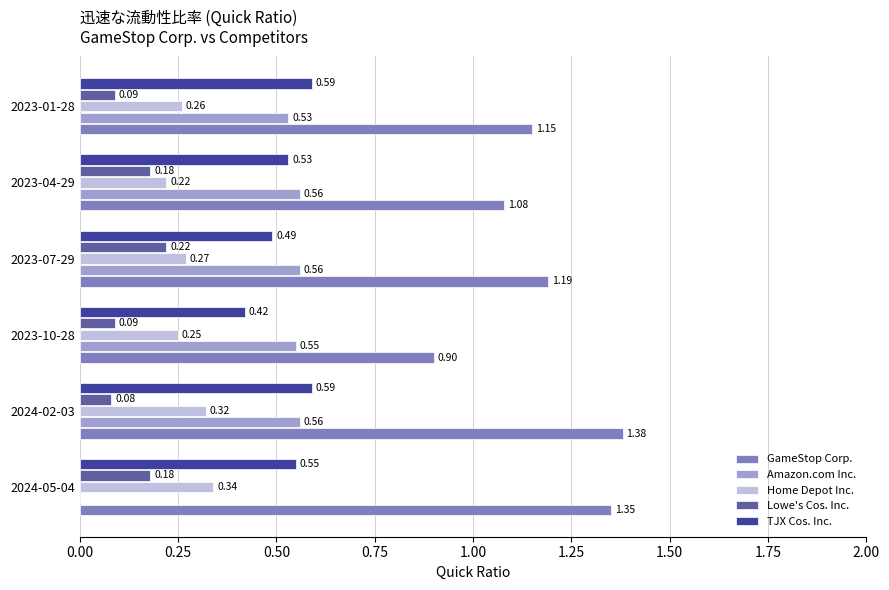

Which series changed the most between 2024-02-03 and 2023-10-28?

GameStop Corp.